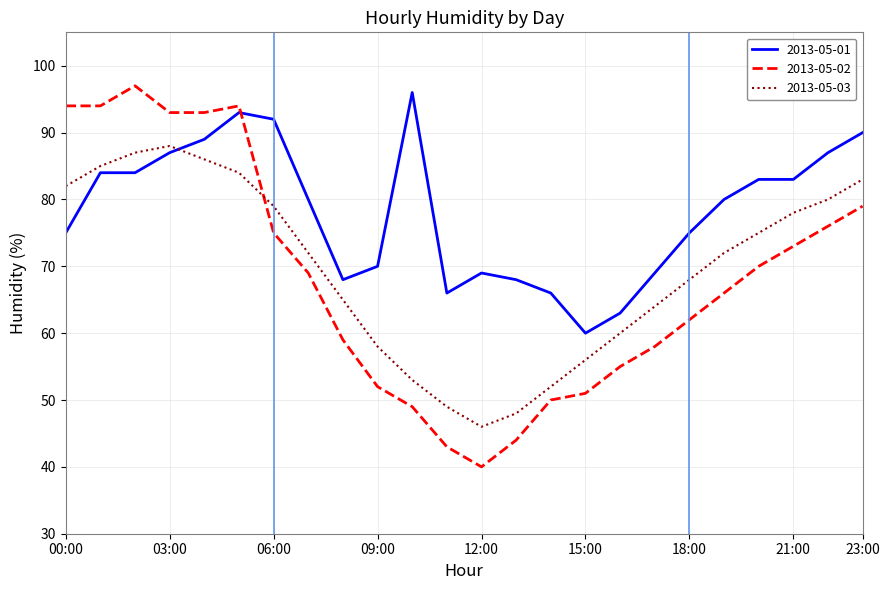

Which series ends up on top after the final intersection of 2013-05-02 and 2013-05-01?

2013-05-01